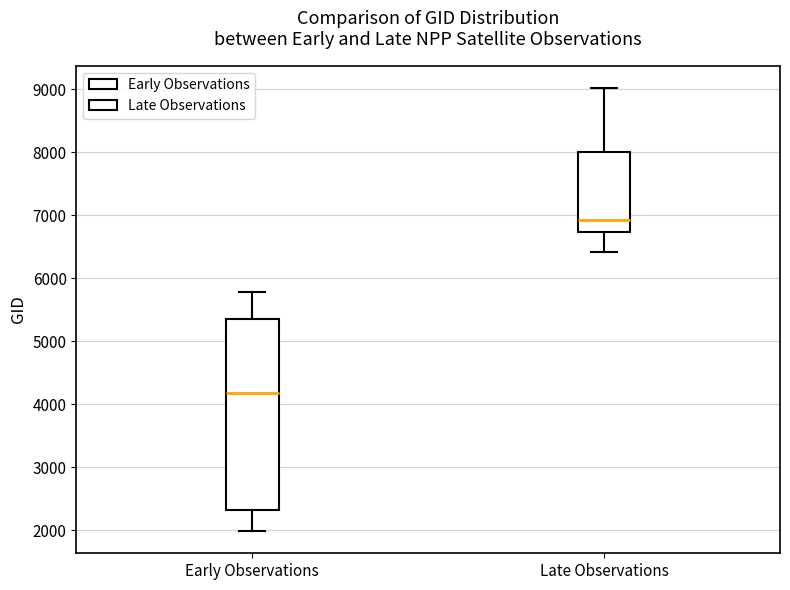

Where does the median line of the box for Early Observations sit on the y-axis? The values are not printed on the chart, so give them approximately, as read against the axis.

4200